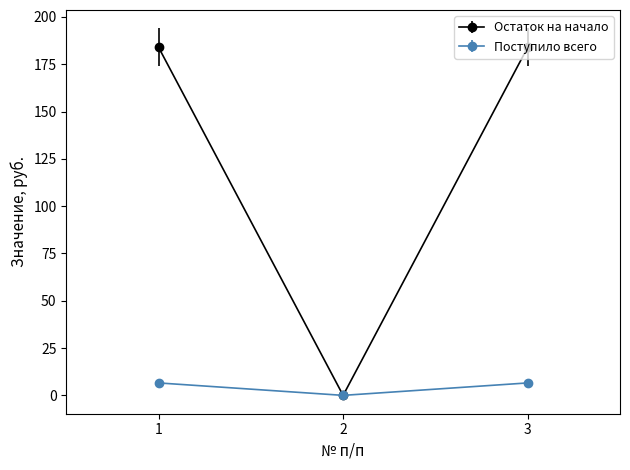

Does the chart display data point markers on the line(s)?

Yes